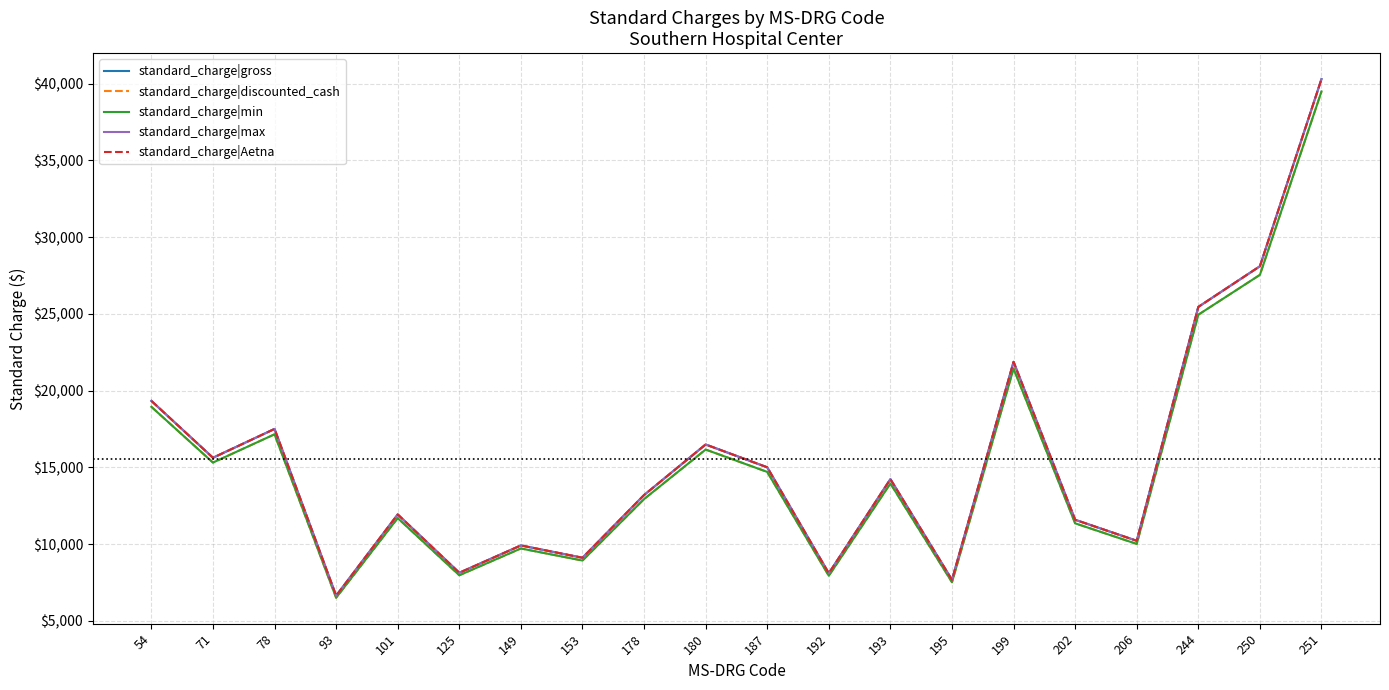

True or false: standard_charge|gross and standard_charge|discounted_cash cross at least once.

False